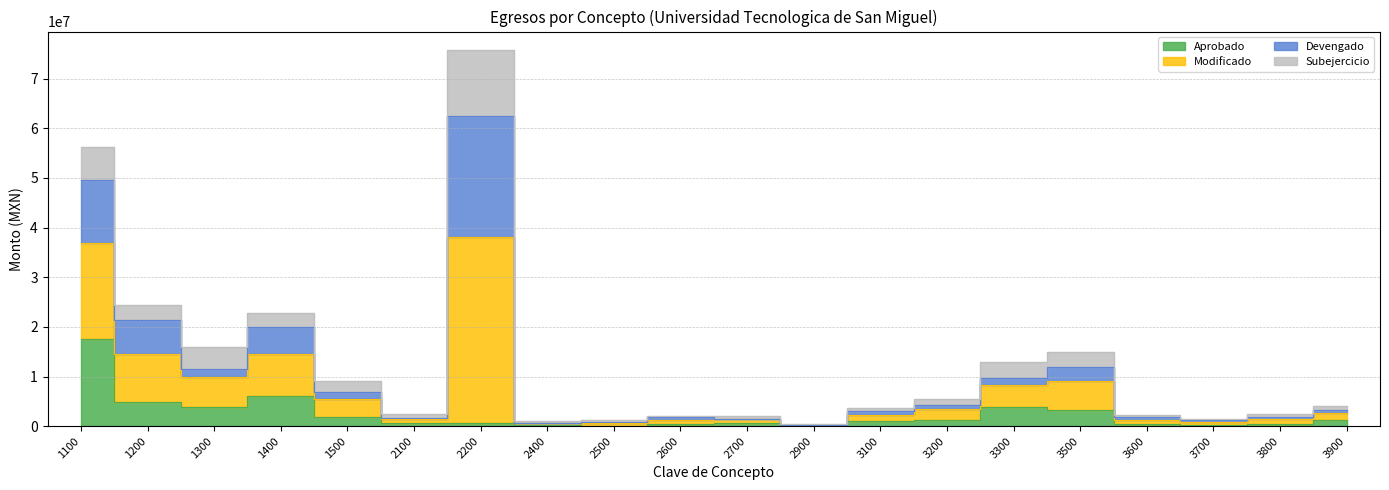

What is the difference between the second highest and minimum values in the Aprobado series?

6024039.7